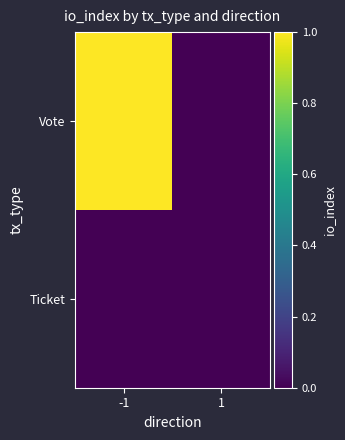

At 1, list the series in order from smallest to largest.

Vote, Ticket